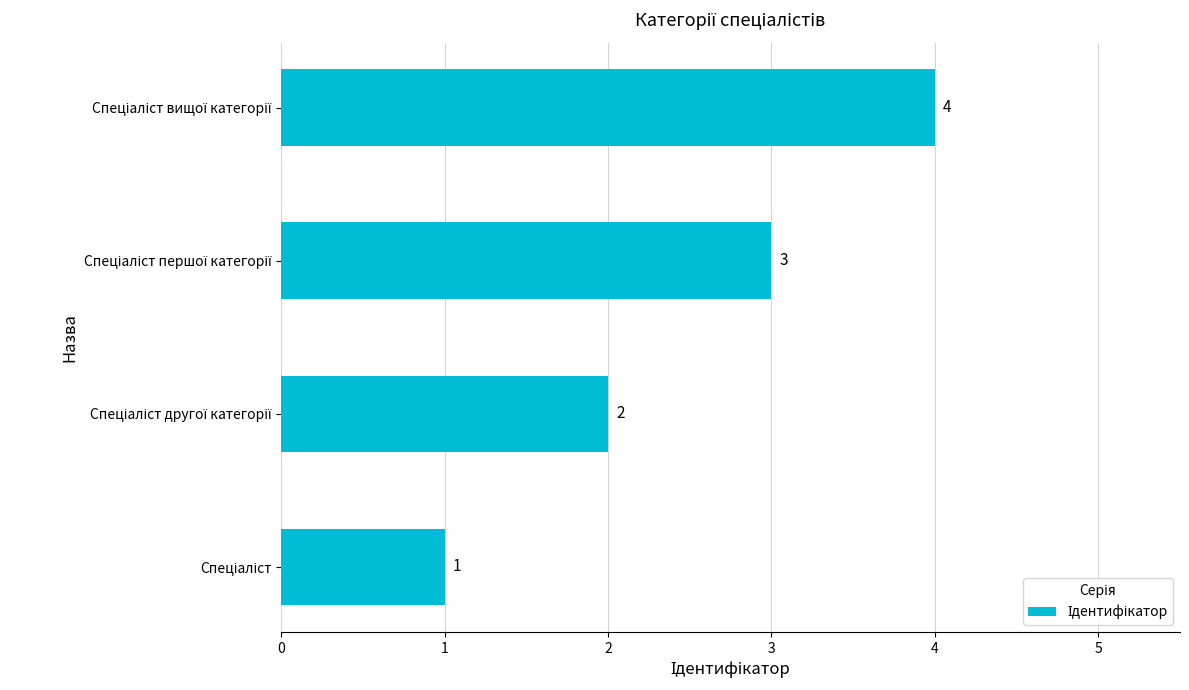

How many values are between 2 and 4?

3